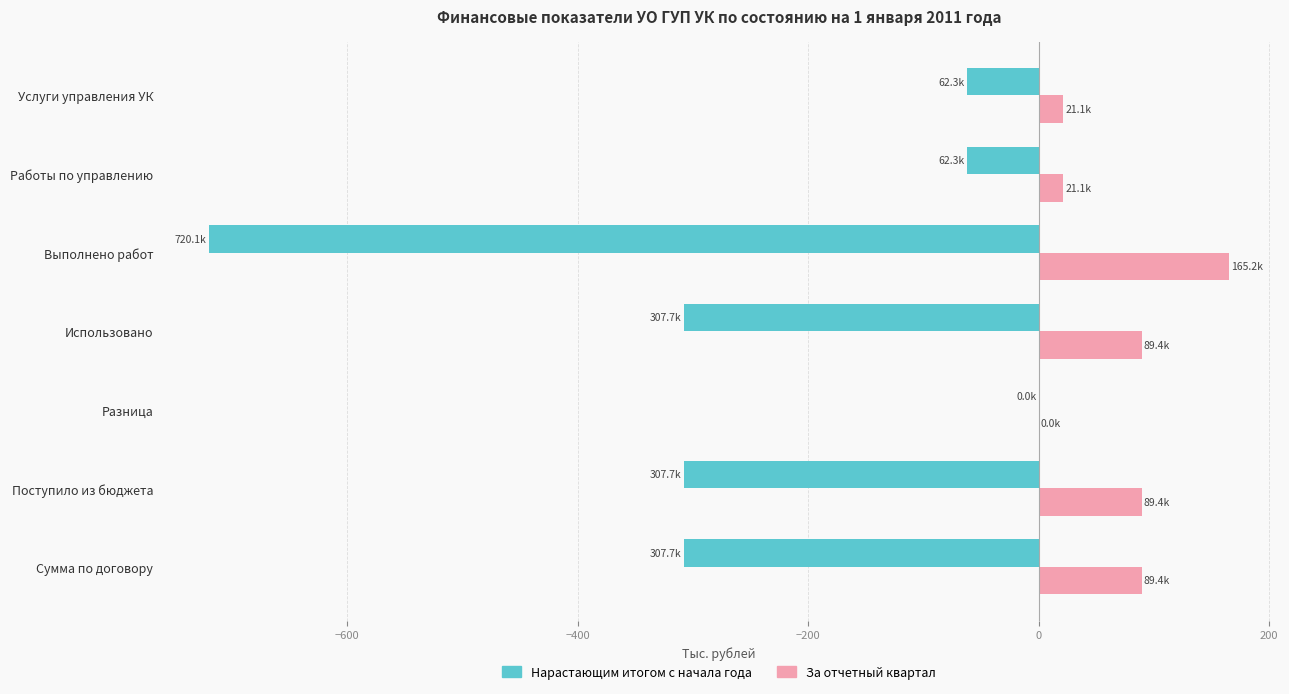

What is the sum of the Нарастающим итогом с начала года values at Выполнено работ and Услуги управления УК?

-782.4